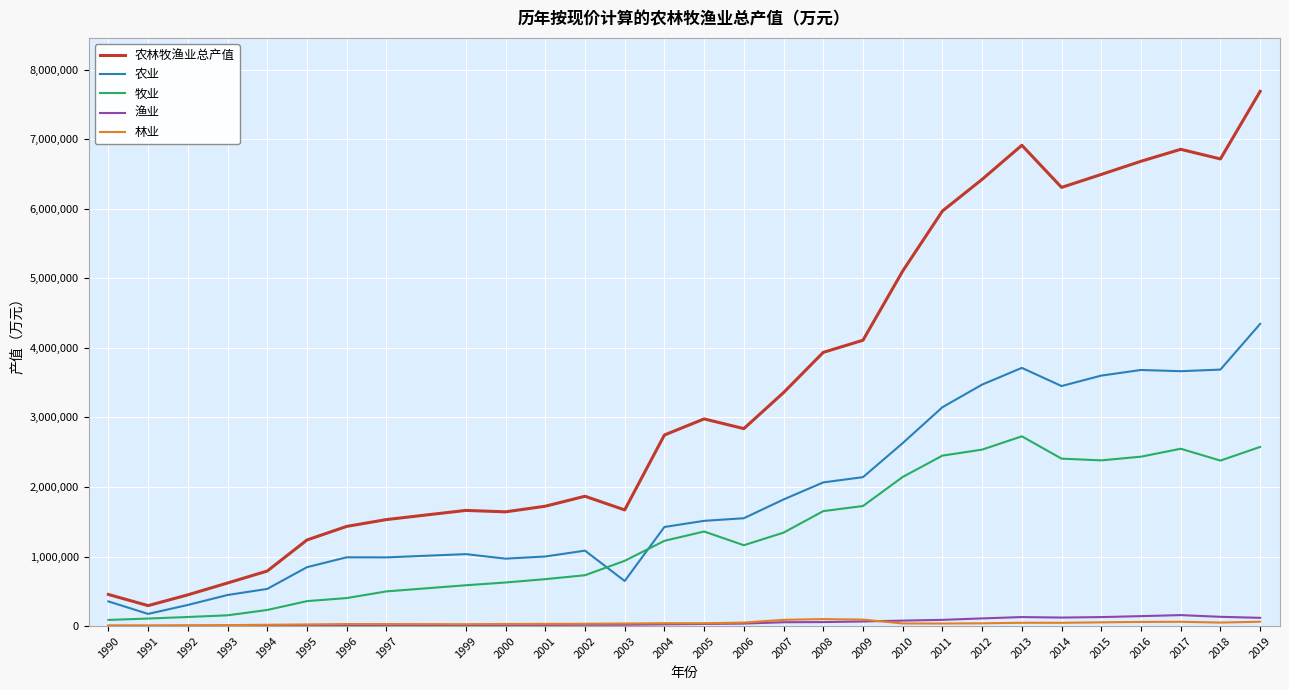

True or false: 农业 and 农林牧渔业总产值 intersect in this chart.

False